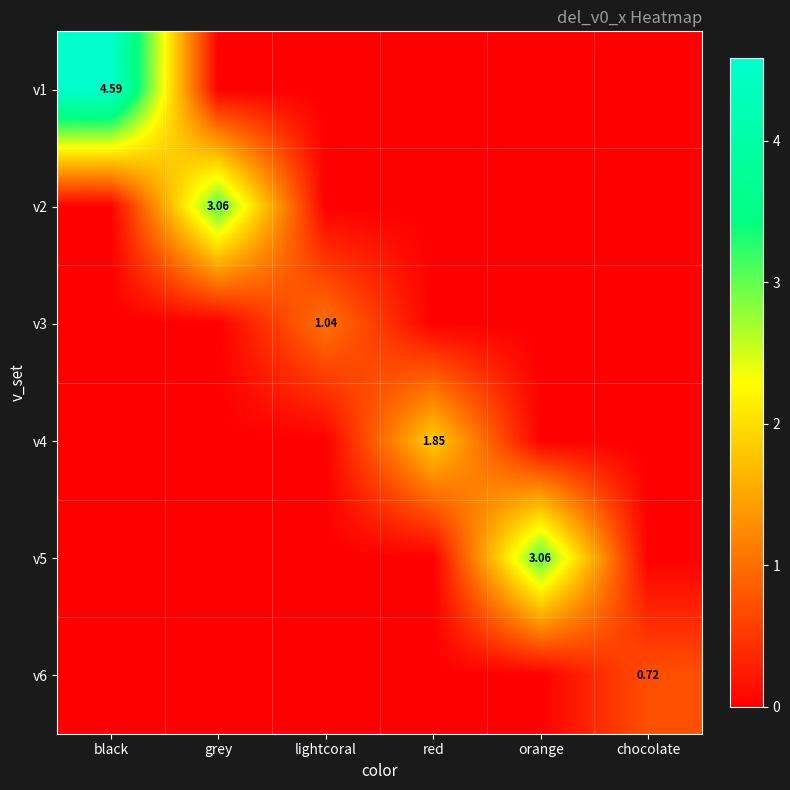

What is the total value across all series at black?

4.6